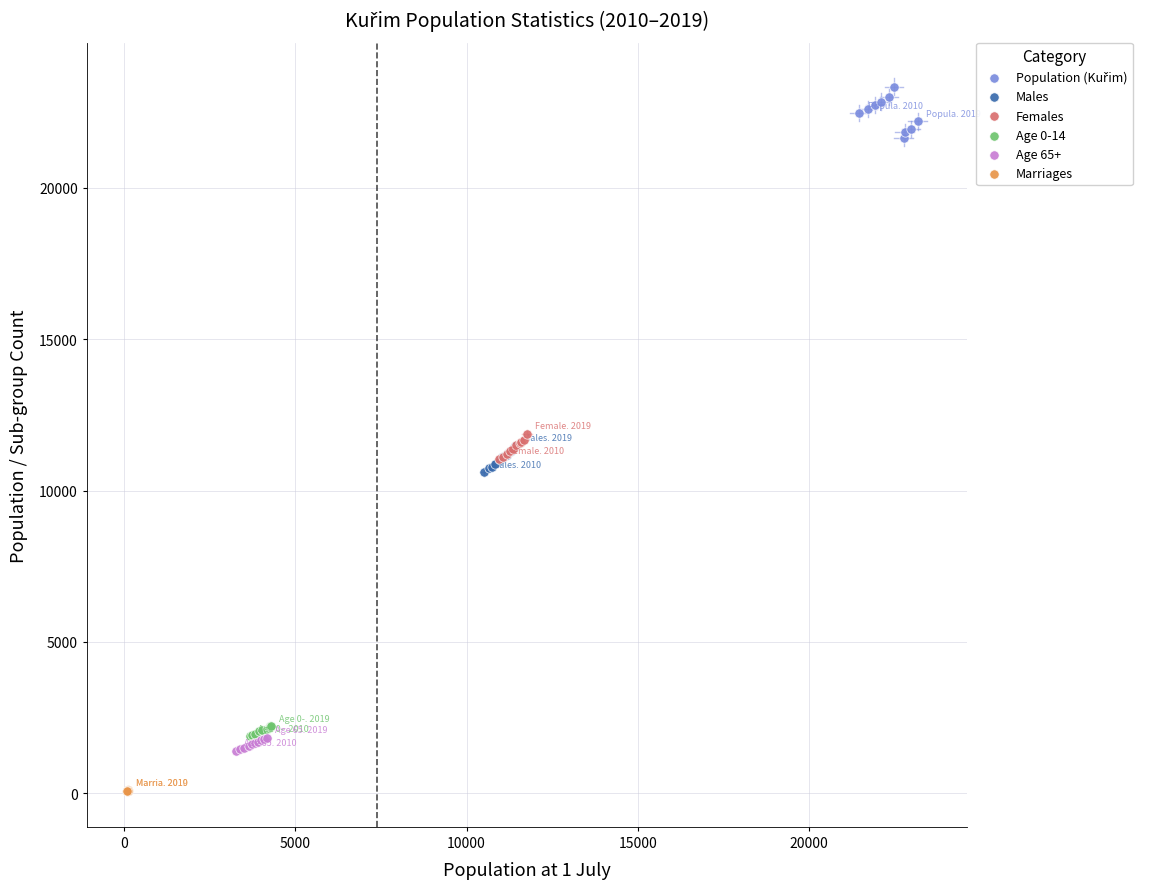

Which series reaches the minimum Y coordinate?

Marriages